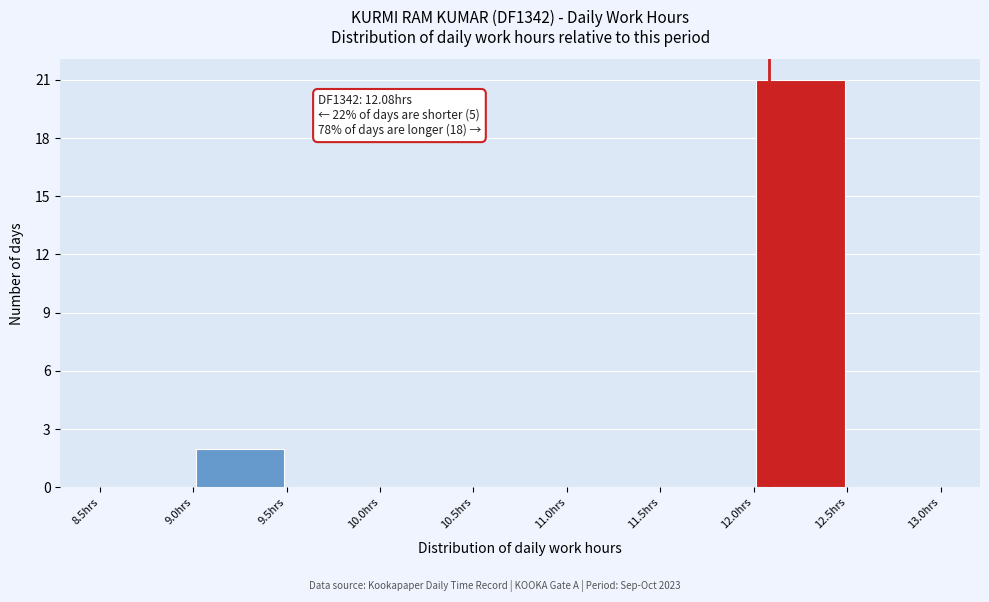

Which range on the x-axis has the tallest bar?

12.0 to 12.5